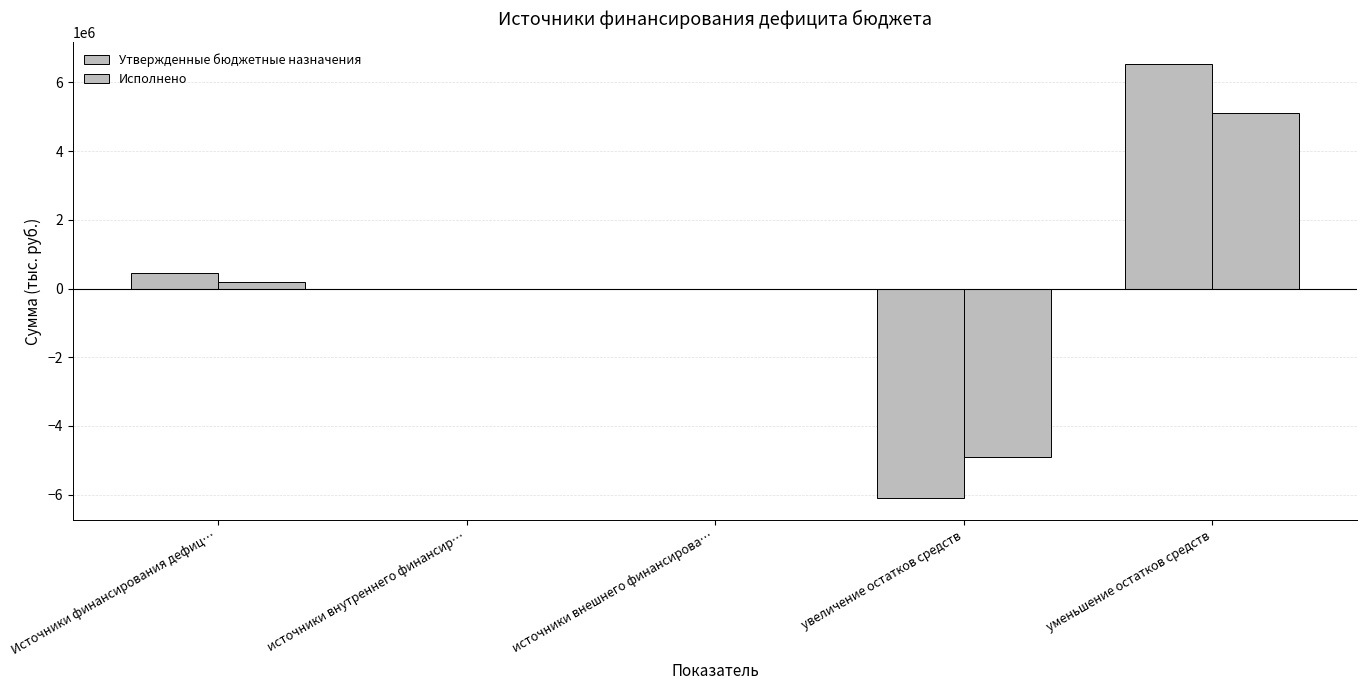

Are the bars horizontal?

No